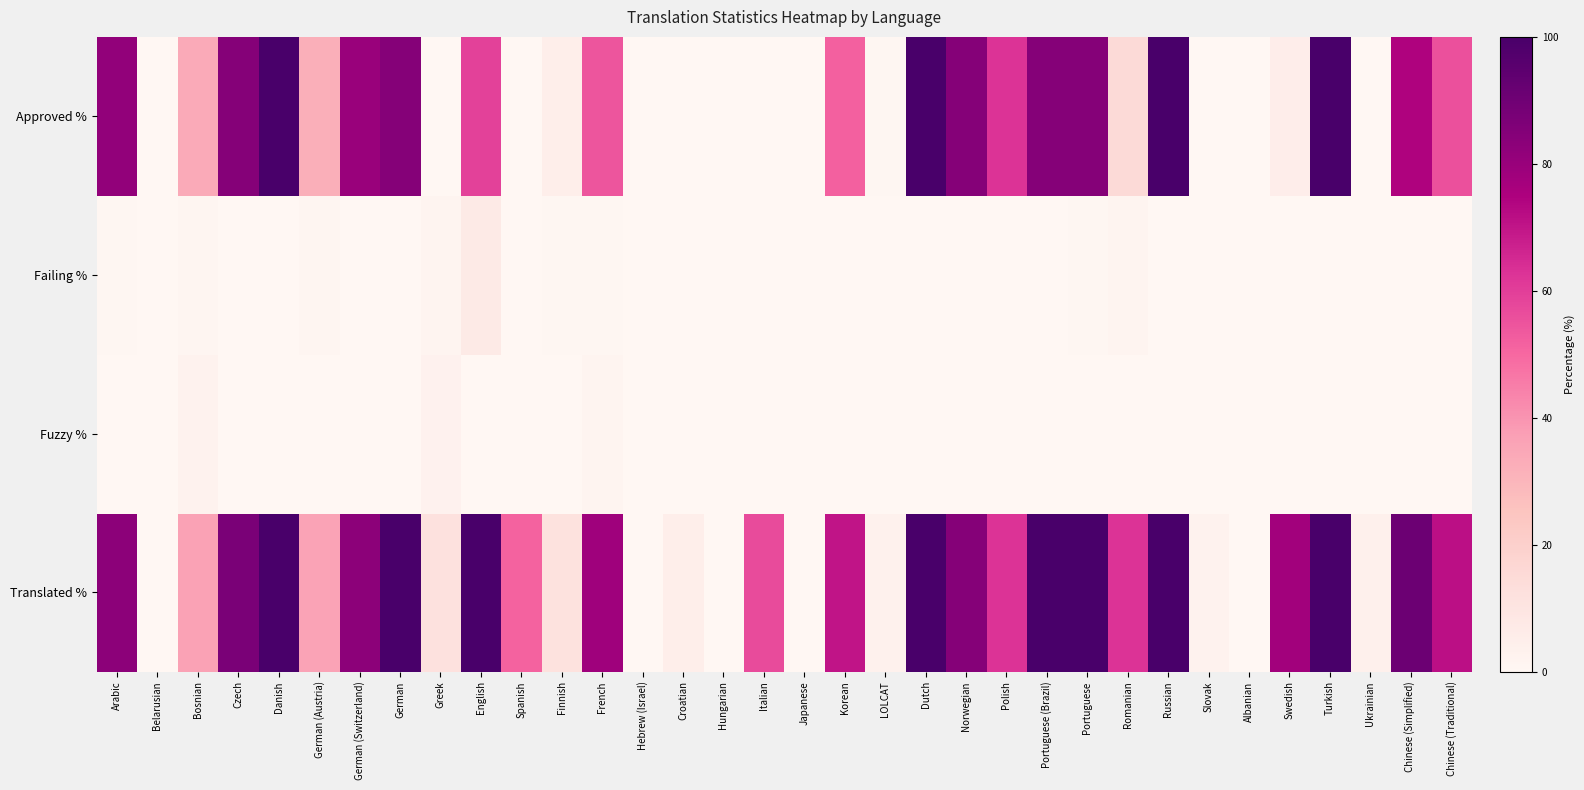

Reading left to right, transcribe all the data shown in this chart.

Translated %: Arabic=82.9	Belarusian=0.0	Bosnian=36.4	Czech=87.3	Danish=100.0	German (Austria)=36.2	German (Switzerland)=83.1	German=100.0	Greek=11.8	English=100.0	Spanish=51.3	Finnish=11.6	French=78.4	Hebrew (Israel)=0.0	Croatian=4.7	Hungarian=0.0	Italian=56.7	Japanese=0.0	Korean=70.2	LOLCAT=3.4	Dutch=100.0	Norwegian=84.5	Polish=62.8	Portuguese (Brazil)=100.0	Portuguese=100.0	Romanian=62.7	Russian=100.0	Slovak=2.5	Albanian=0.0	Swedish=77.7	Turkish=100.0	Ukrainian=3.7	Chinese (Simplified)=90.8	Chinese (Traditional)=71.3
Fuzzy %: Arabic=0.0	Belarusian=0.0	Bosnian=2.4	Czech=0.0	Danish=0.0	German (Austria)=0.1	German (Switzerland)=0.0	German=0.0	Greek=2.8	English=0.0	Spanish=0.2	Finnish=0.0	French=1.5	Hebrew (Israel)=0.0	Croatian=0.1	Hungarian=0.0	Italian=0.0	Japanese=0.0	Korean=0.0	LOLCAT=0.0	Dutch=0.0	Norwegian=0.0	Polish=0.0	Portuguese (Brazil)=0.0	Portuguese=0.0	Romanian=0.1	Russian=0.0	Slovak=0.1	Albanian=0.0	Swedish=0.1	Turkish=0.0	Ukrainian=0.0	Chinese (Simplified)=0.0	Chinese (Traditional)=0.1
Failing %: Arabic=0.6	Belarusian=0.0	Bosnian=1.0	Czech=0.0	Danish=0.1	German (Austria)=1.1	German (Switzerland)=0.1	German=0.0	Greek=1.9	English=7.3	Spanish=0.1	Finnish=0.7	French=0.4	Hebrew (Israel)=0.0	Croatian=0.1	Hungarian=0.0	Italian=0.0	Japanese=0.0	Korean=0.3	LOLCAT=0.1	Dutch=0.0	Norwegian=0.0	Polish=0.0	Portuguese (Brazil)=0.0	Portuguese=0.4	Romanian=1.2	Russian=0.0	Slovak=0.0	Albanian=0.0	Swedish=0.1	Turkish=0.0	Ukrainian=0.0	Chinese (Simplified)=0.0	Chinese (Traditional)=0.2
Approved %: Arabic=81.3	Belarusian=0.0	Bosnian=33.9	Czech=84.7	Danish=100.0	German (Austria)=32.2	German (Switzerland)=79.8	German=84.7	Greek=0.0	English=59.1	Spanish=0.1	Finnish=4.8	French=54.4	Hebrew (Israel)=0.0	Croatian=0.0	Hungarian=0.0	Italian=0.0	Japanese=0.0	Korean=51.7	LOLCAT=0.6	Dutch=100.0	Norwegian=84.5	Polish=62.8	Portuguese (Brazil)=84.7	Portuguese=84.7	Romanian=15.1	Russian=100.0	Slovak=0.0	Albanian=0.0	Swedish=5.3	Turkish=100.0	Ukrainian=0.0	Chinese (Simplified)=74.3	Chinese (Traditional)=55.7